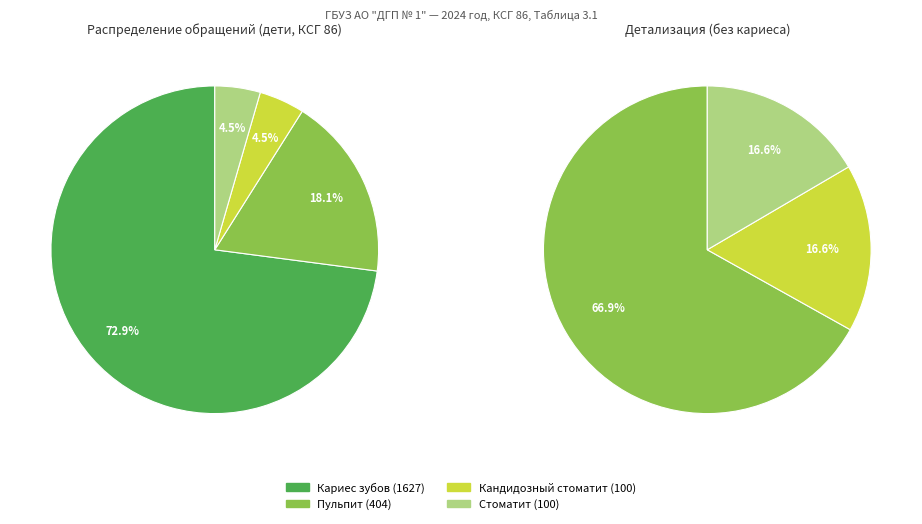

Count the number of slices in the pie.

4